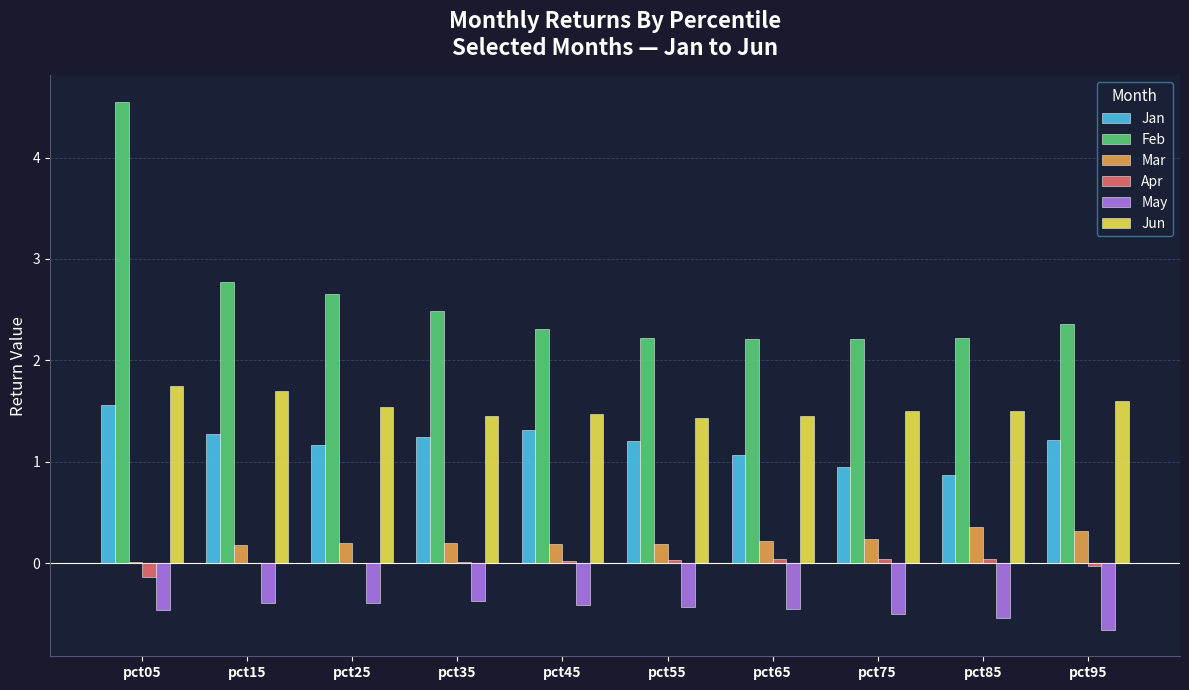

The value of Apr at pct45 is 0.0. True or false?

True